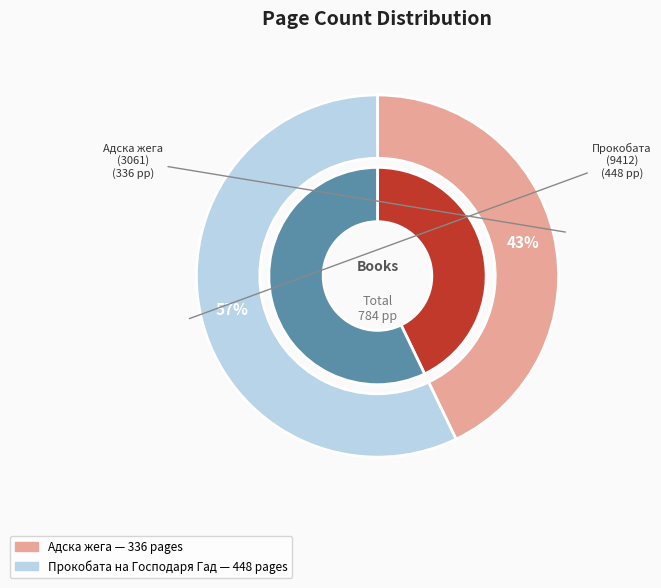

What percentage is the Адска жега (3061) slice, to the nearest percent?

43%